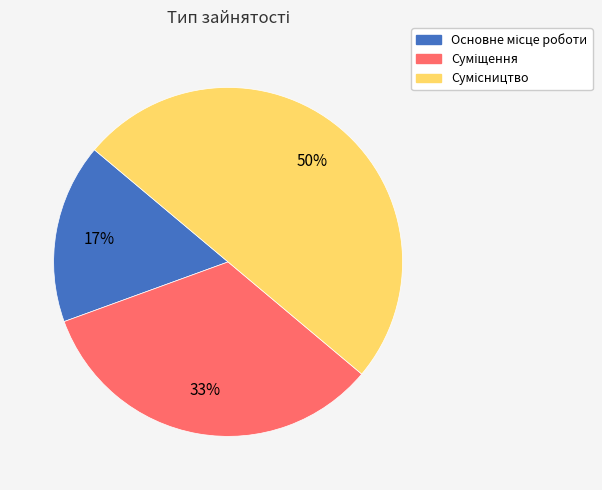

To the nearest percent, what is the average slice percentage?

33%